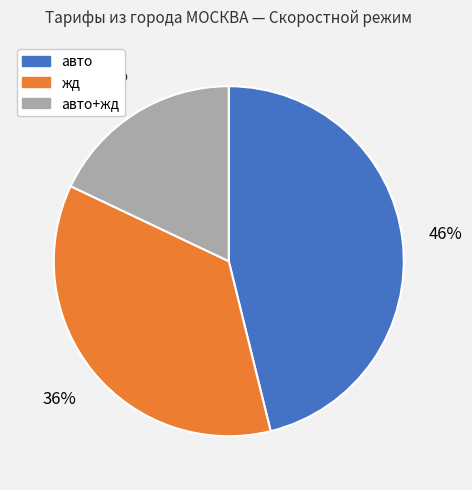

To the nearest percent, what is the average slice percentage?

33%